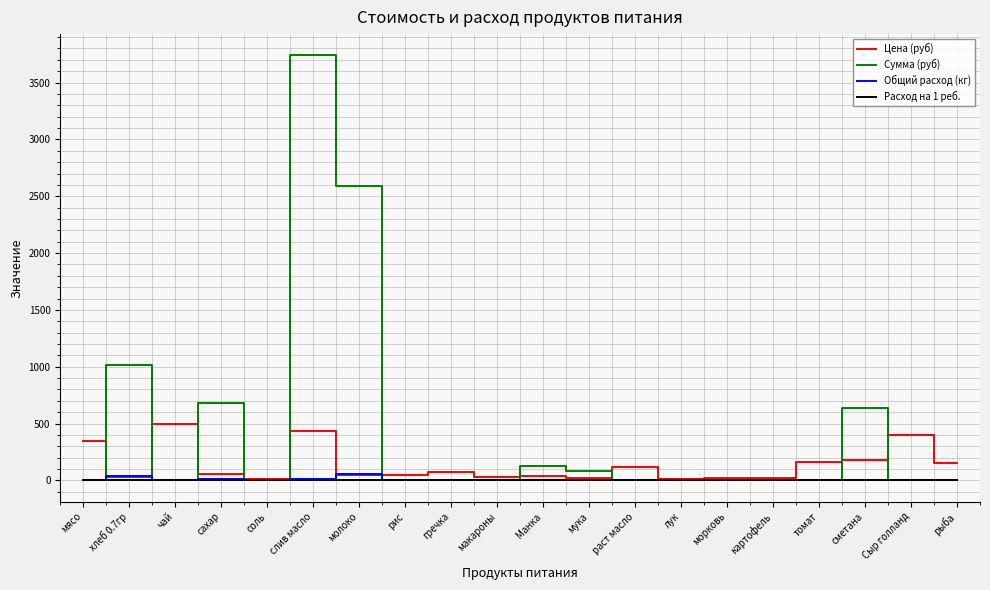

What are all the series names shown in the legend?

Цена (руб), Сумма (руб), Общий расход (кг), Расход на 1 реб.